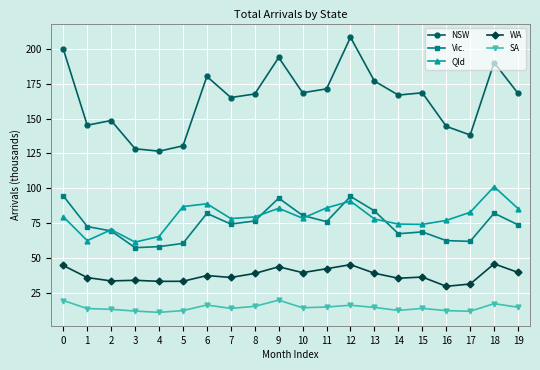

What is the sum of all Qld values?

1585.4